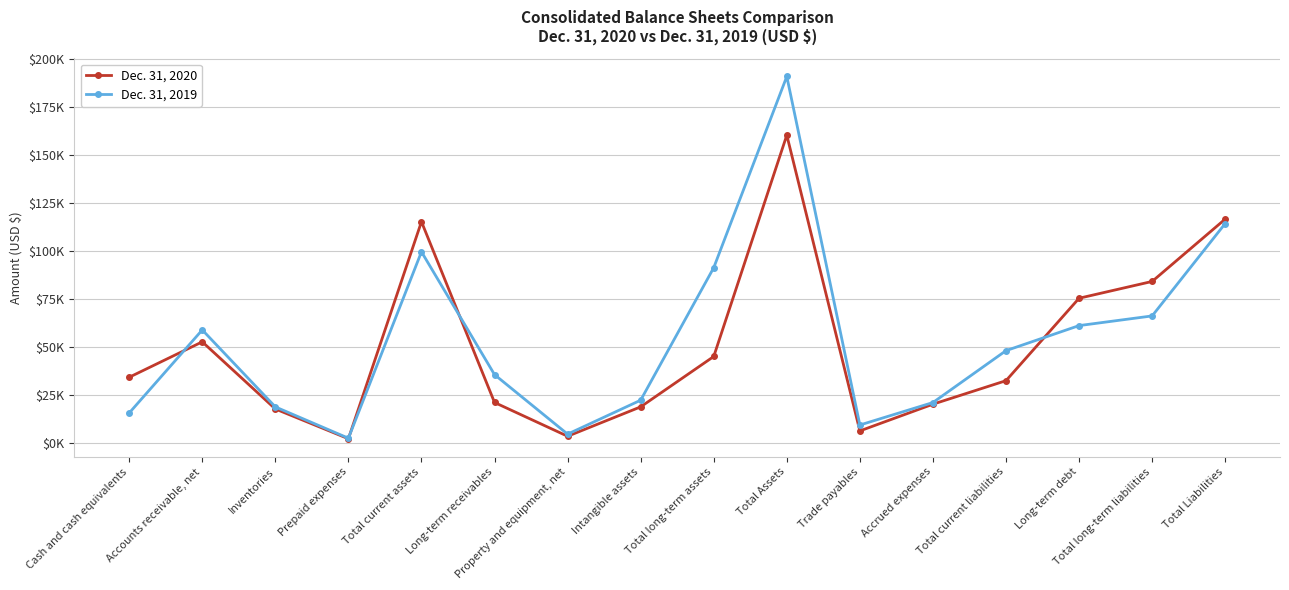

Which series ends up on top after the final intersection of Dec. 31, 2019 and Dec. 31, 2020?

Dec. 31, 2020